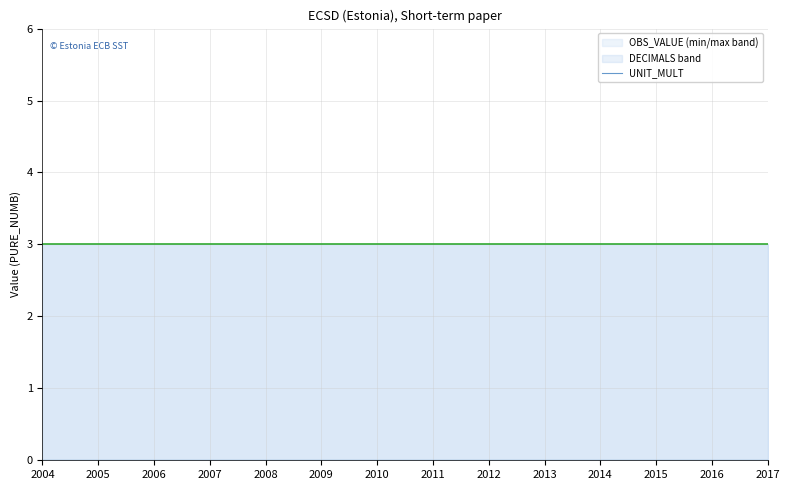

True or false: UNIT_MULT and OBS_VALUE intersect in this chart.

False